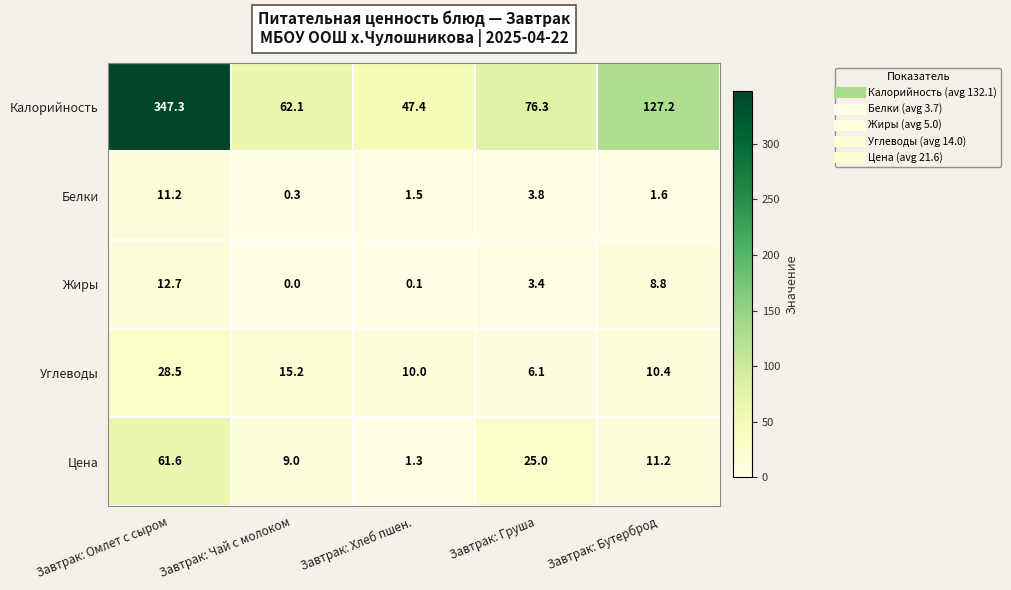

Which category has the lowest value across all series?

Завтрак: Чай с молоком